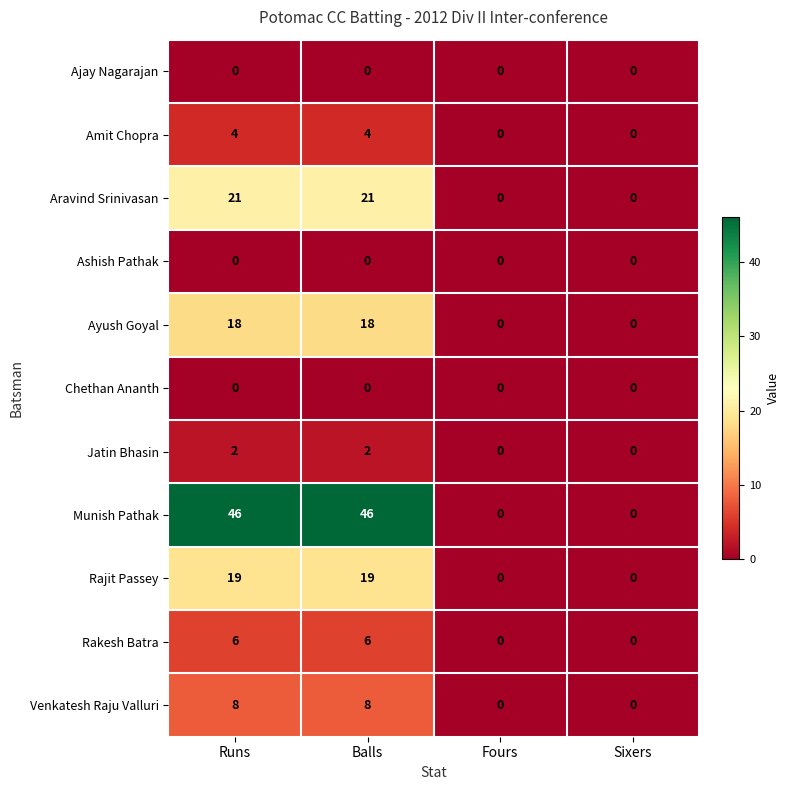

Count the Rakesh Batra values in the range 0 to 6.

4